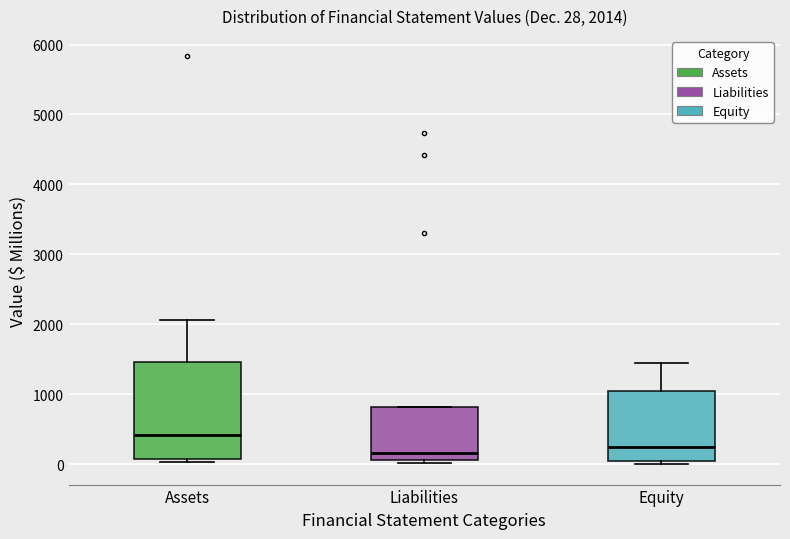

Comparing the boxes themselves (not the whiskers), which one is the tallest?

Assets